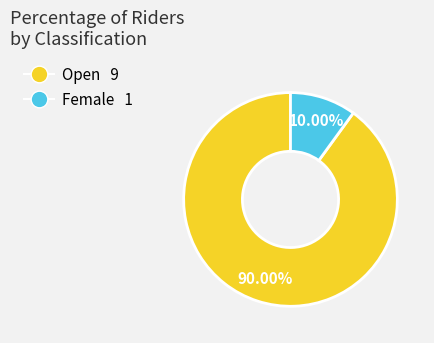

What percentage is the Open slice, to the nearest percent?

90%